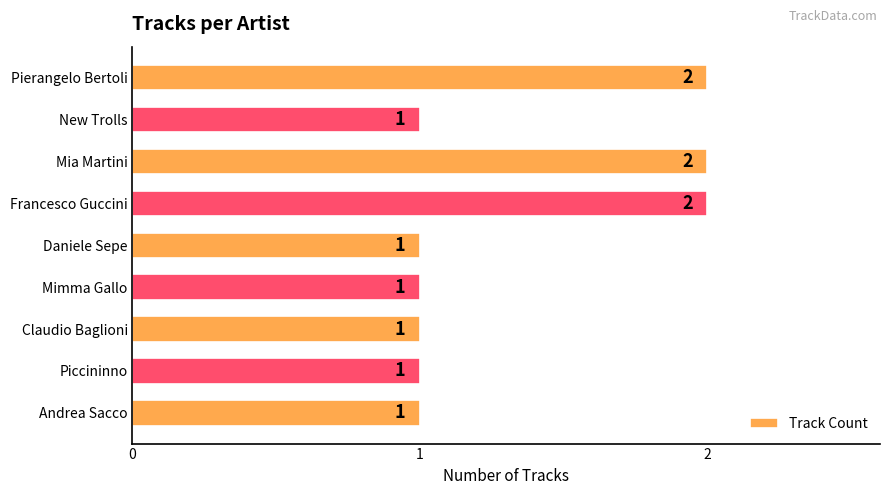

Count the values in the range 1 to 2.

9